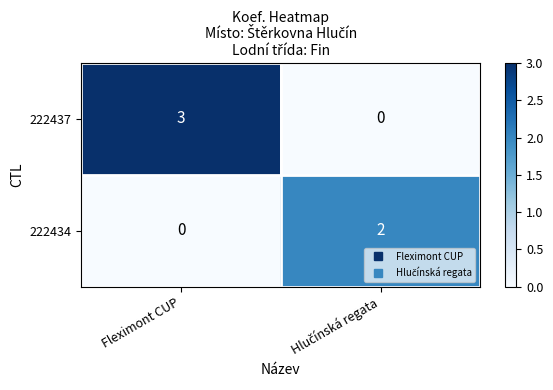

Reading right to left, extract all data points from this chart.

222437: 0	3
222434: 2	0